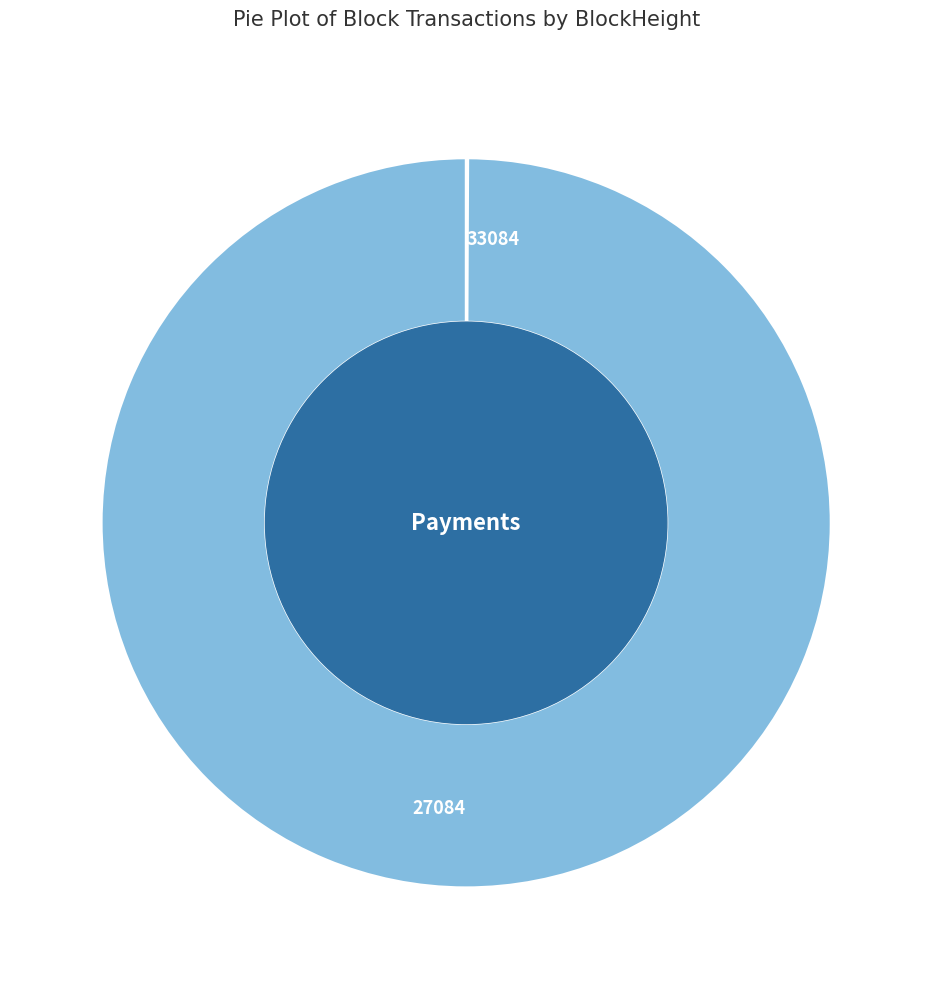

What is the majority slice?

27084